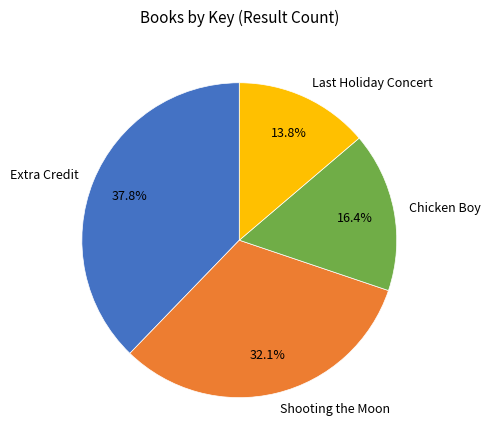

Count the number of slices in the pie.

4